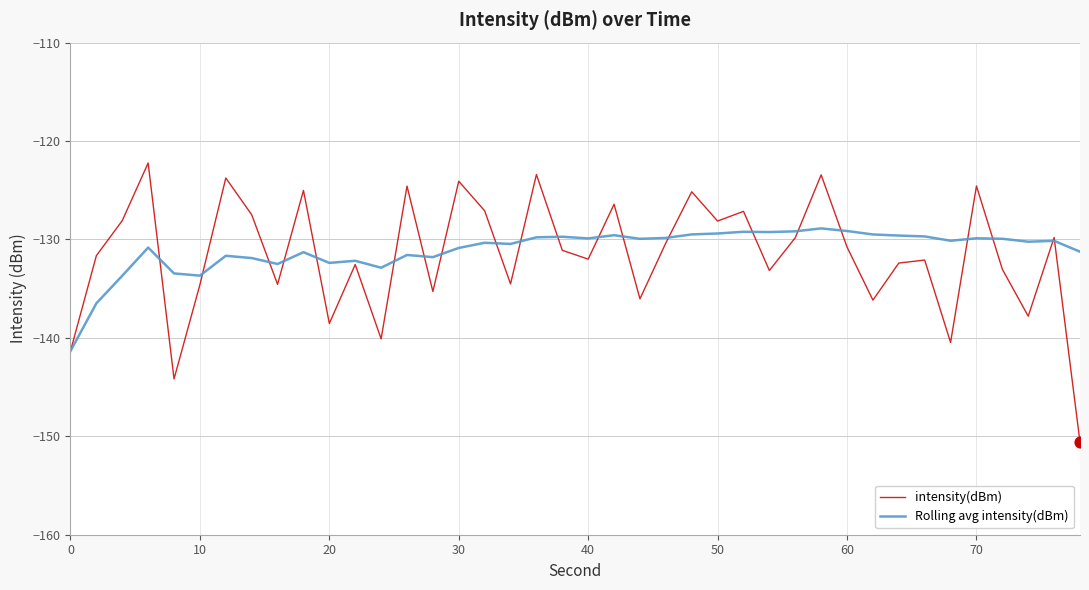

Which series has the widest spread of values?

intensity(dBm)